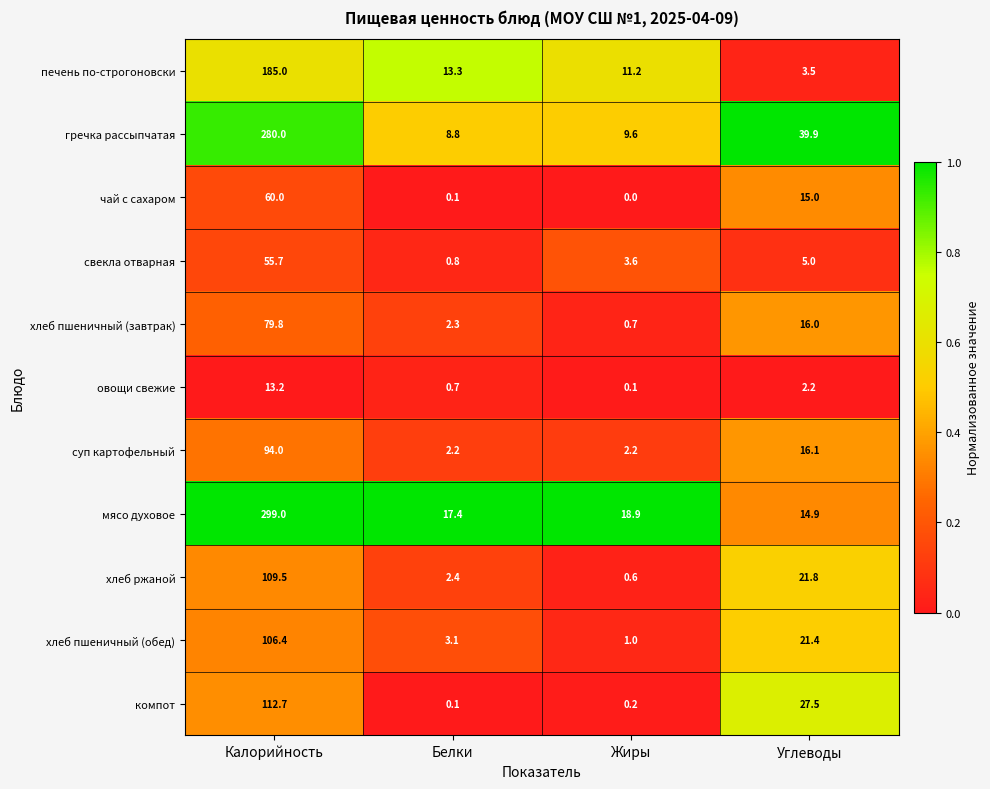

What is the approximate value of хлеб пшеничный (обед) at Белки?

3.1